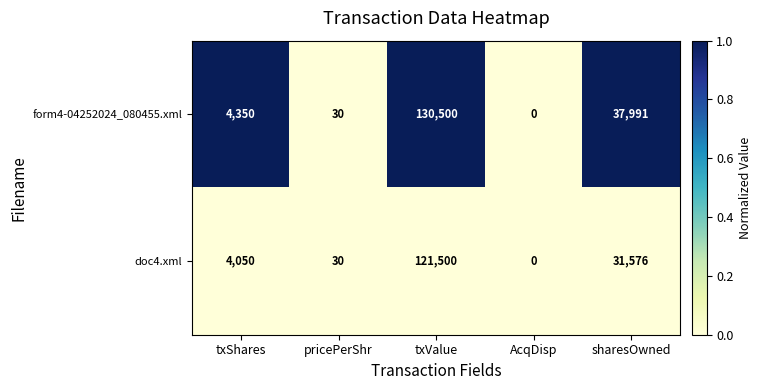

The form4-04252024_080455.xml series shows 30 at pricePerShr. True or false?

True